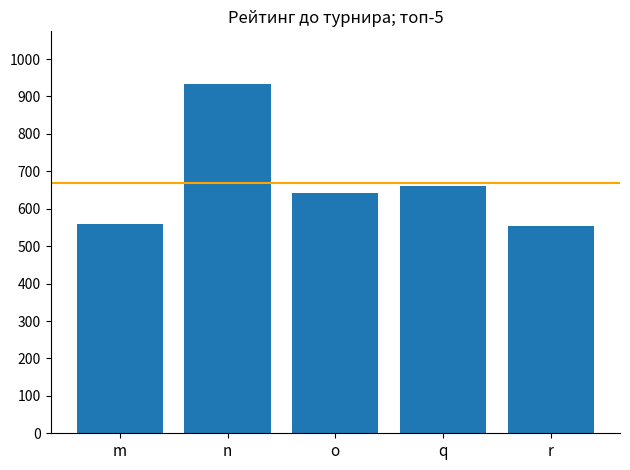

What is the value of the 5th bar from the left?

554